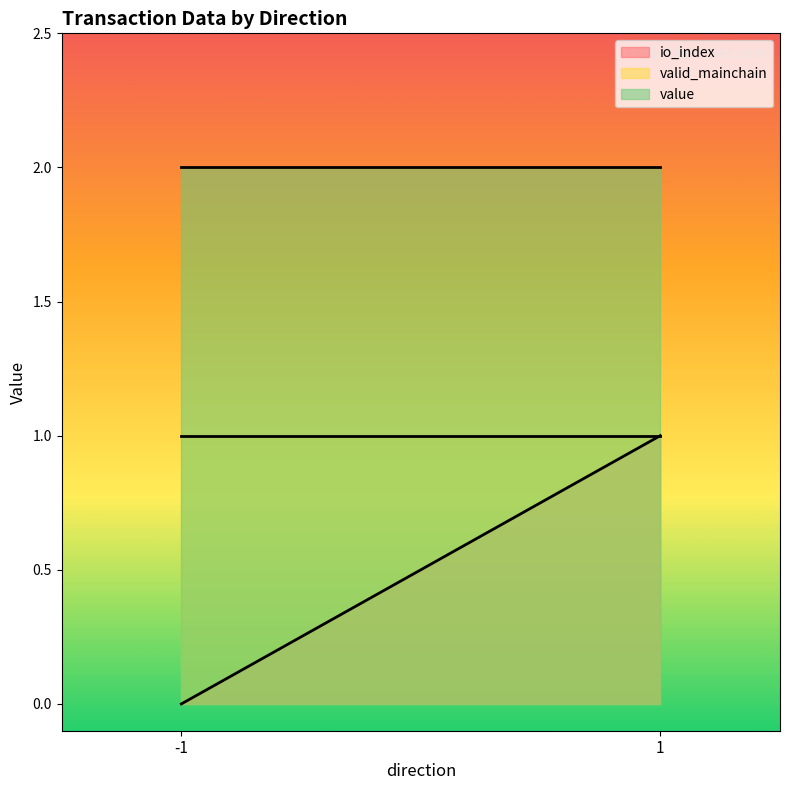

Reading left to right, transcribe all the data shown in this chart.

io_index: -1=0.0	1=1.0
valid_mainchain: -1=1.0	1=1.0
value: -1=2.0	1=2.0